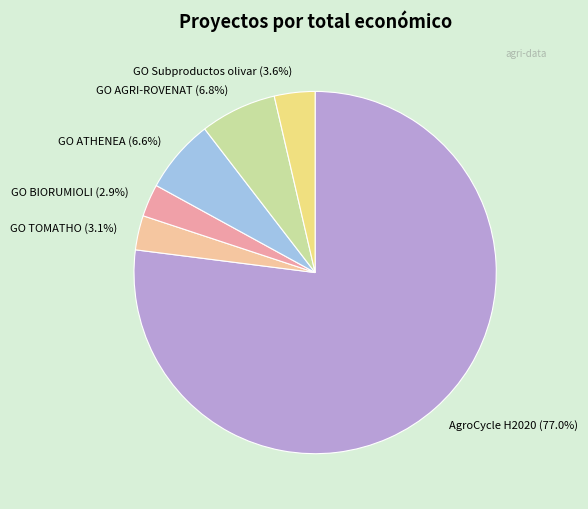

Is it true that GO Subproductos olivar is 4% of the pie?

True